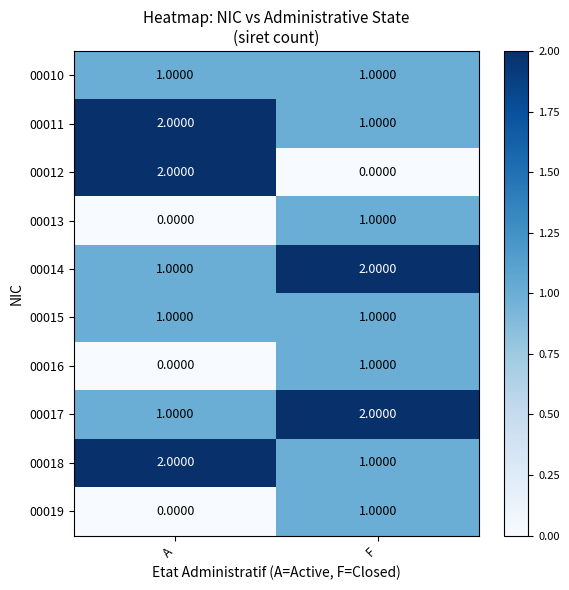

Where is 00014 nearest to the value 1?

A